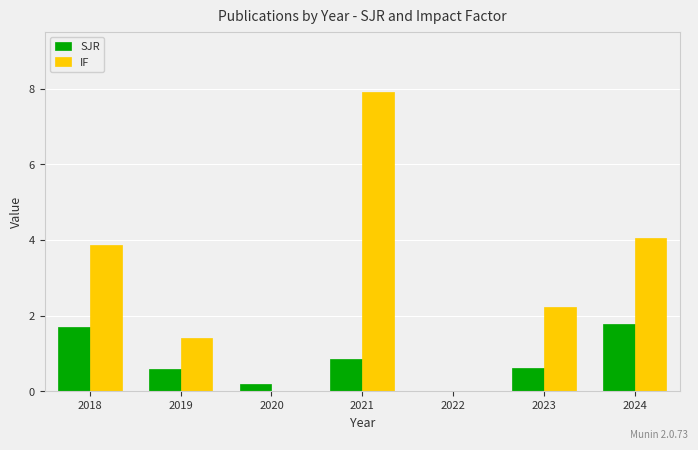

True or false: IF has a value of 5.9 at 2018.

False